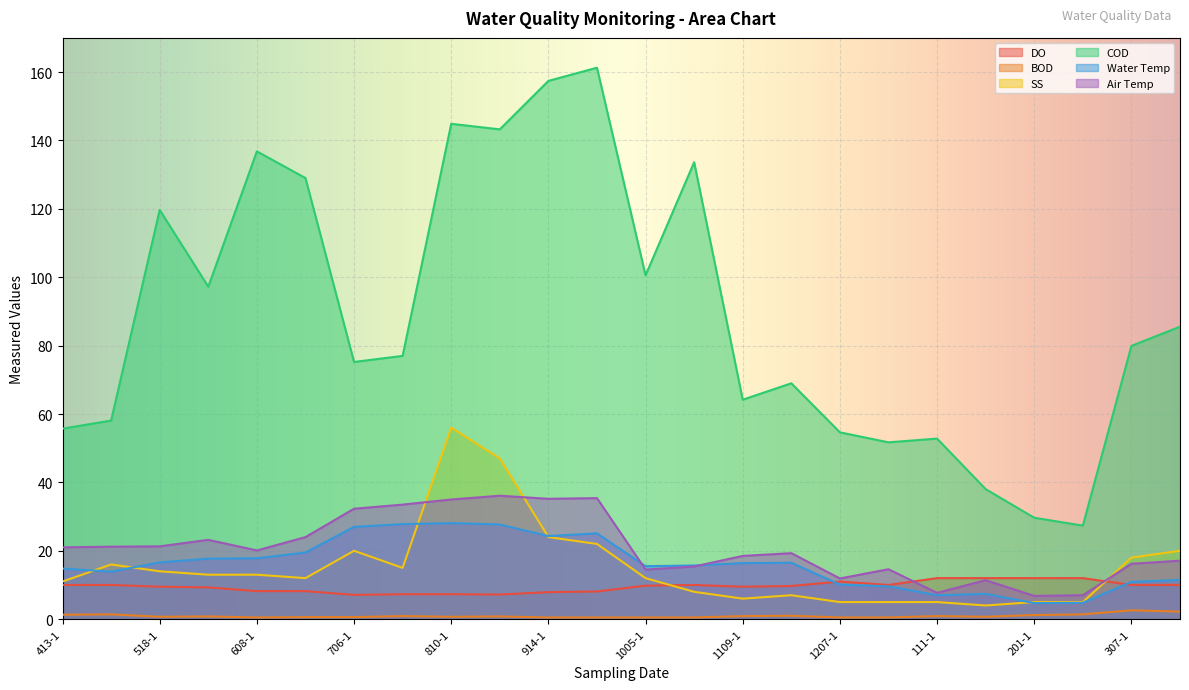

What is the greatest value displayed?

161.3